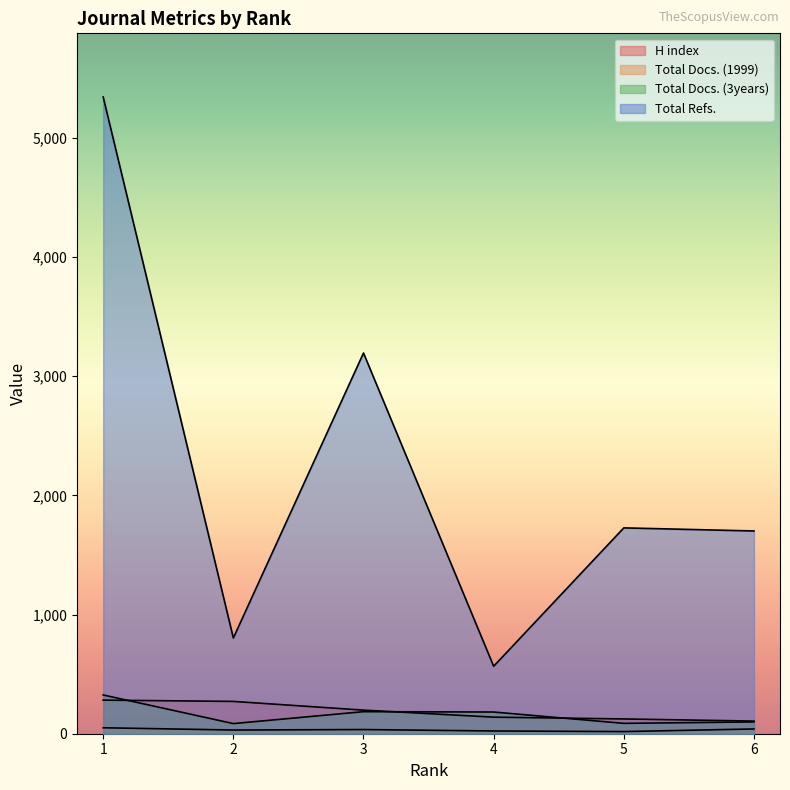

Rank the series by their maximum value, from lowest to highest.

Total Docs. (1999), H index, Total Docs. (3years), Total Refs.